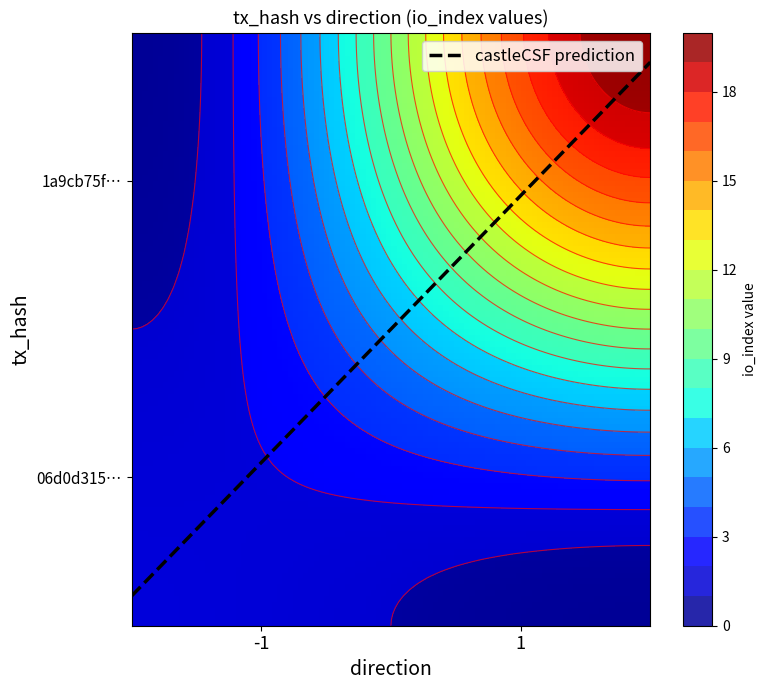

Is it true that 1a9cb75faae7881c28b98b73d8497fafc10005b equals 20 at io_index?

True